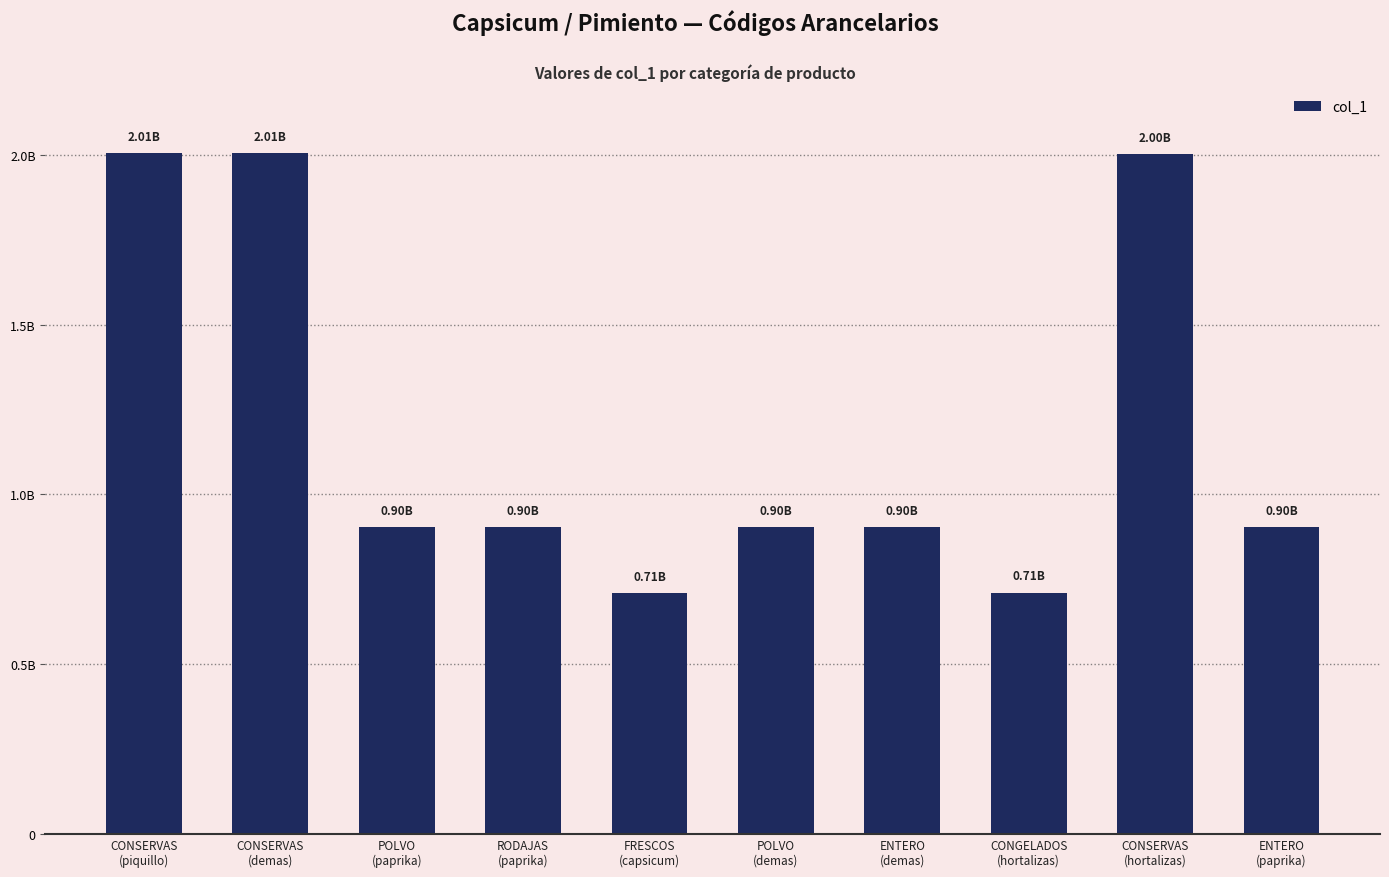

Reading left to right, transcribe all the data shown in this chart.

2005992000	2005999000	904221000	904211010	709600000	904229000	904219000	710809000	2001909000	904211090